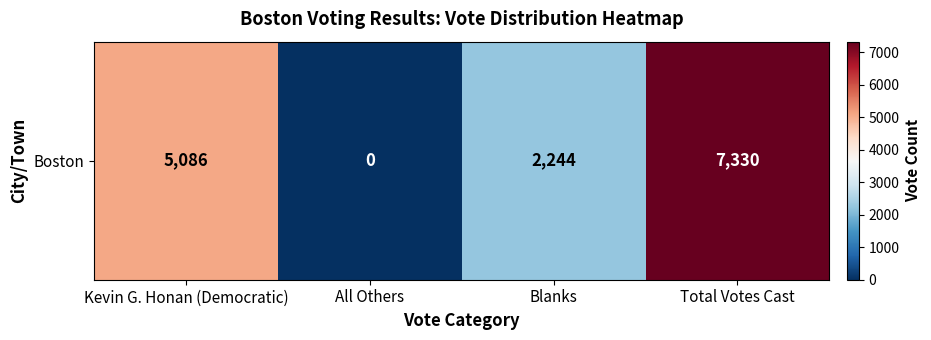

What is the maximum value shown in the chart?

7330